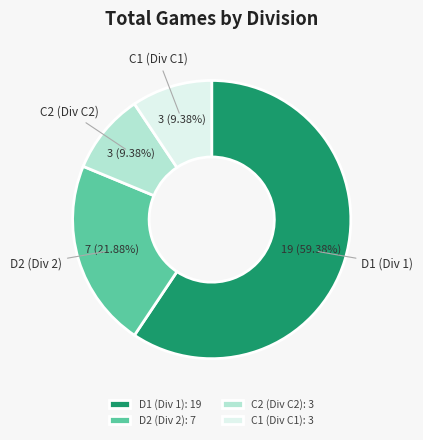

The D2 (Div 2) slice represents 22% of the pie. True or false?

True